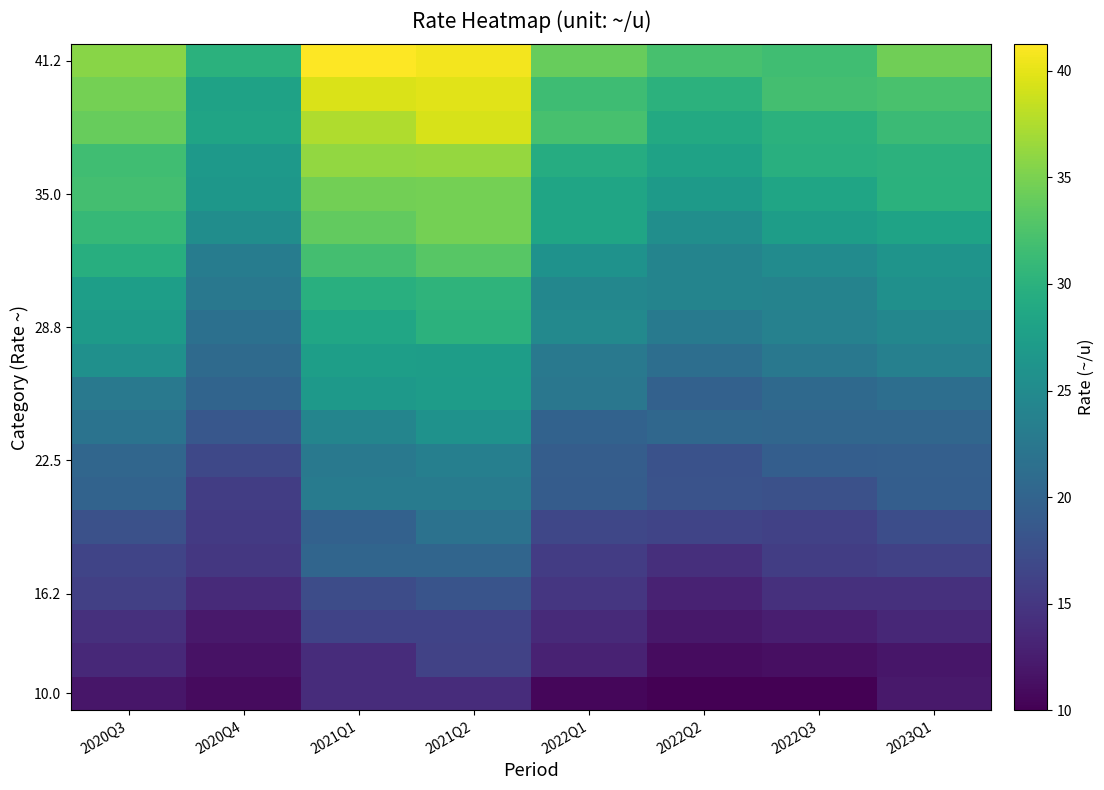

What is the maximum value shown in the chart?

41.2